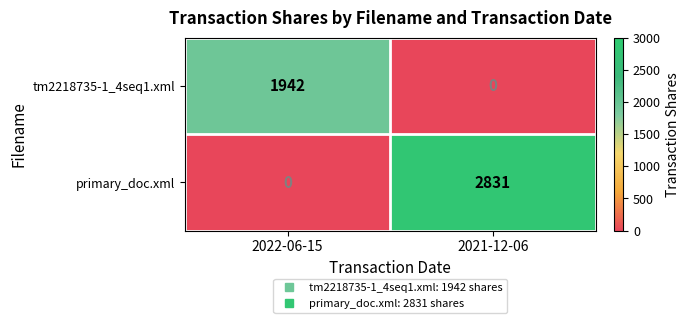

What is the sum of the primary_doc.xml values at 2021-12-06 and 2022-06-15?

2831